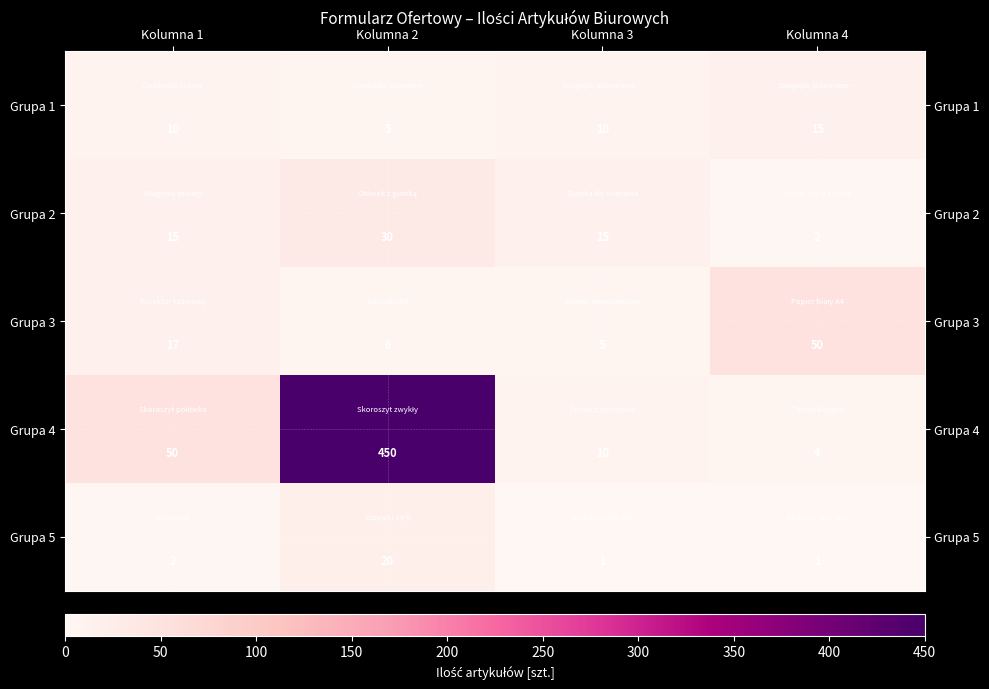

What is the difference between the highest and lowest values at Kolumna 2?

445